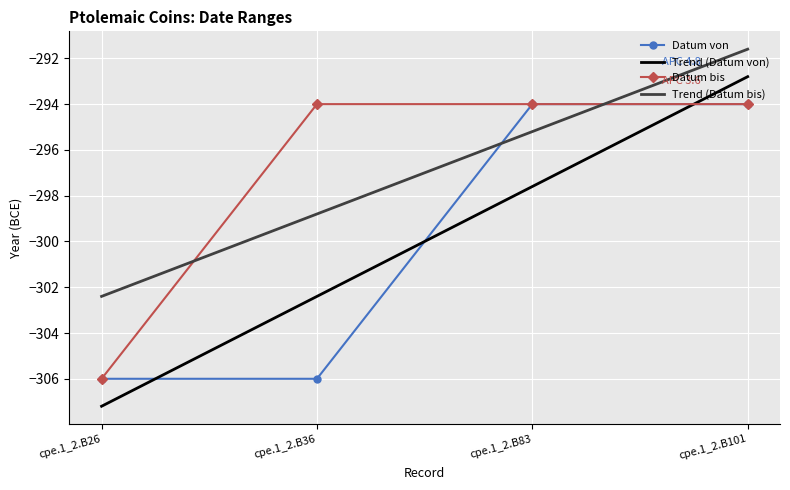

At which label does Trend (Datum von) reach its peak?

cpe.1_2.B101